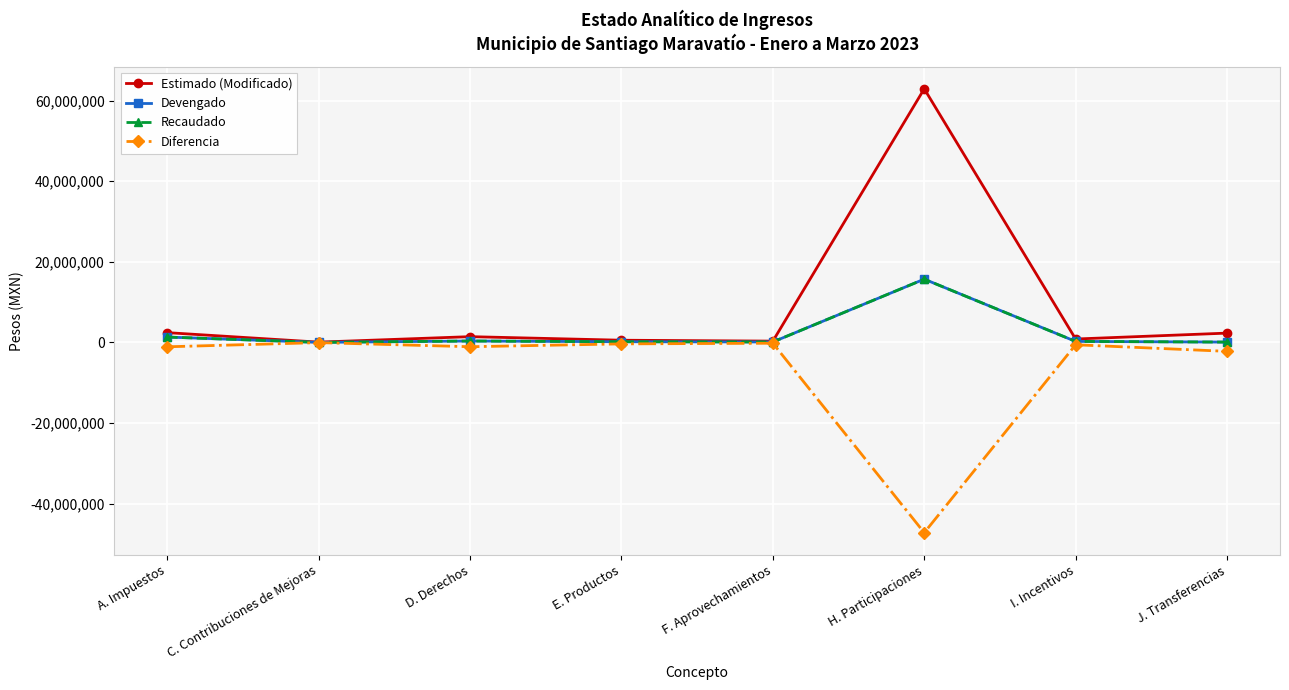

Reading left to right, what are all the values shown in this chart?

Estimado (Modificado): 2415000.0	60000.0	1420000.0	533000.0	311000.0	62943000.0	833000.0	2300000.0
Devengado: 1318434.9	0.0	339584.6	158458.1	97375.9	15694085.8	239072.3	70729.9
Recaudado: 1318434.9	0.0	339584.6	158458.1	97375.9	15694085.8	239072.3	70729.9
Diferencia: -1096565.1	-60000.0	-1080415.4	-374541.9	-213624.0	-47248914.2	-593927.7	-2229270.1